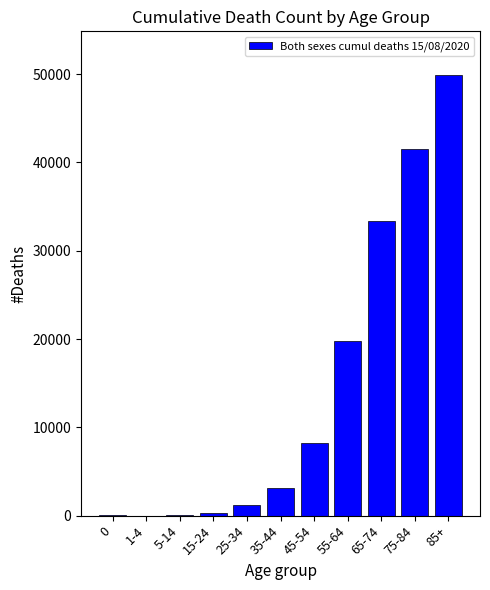

Between 45-54 and 35-44, which is larger?

45-54